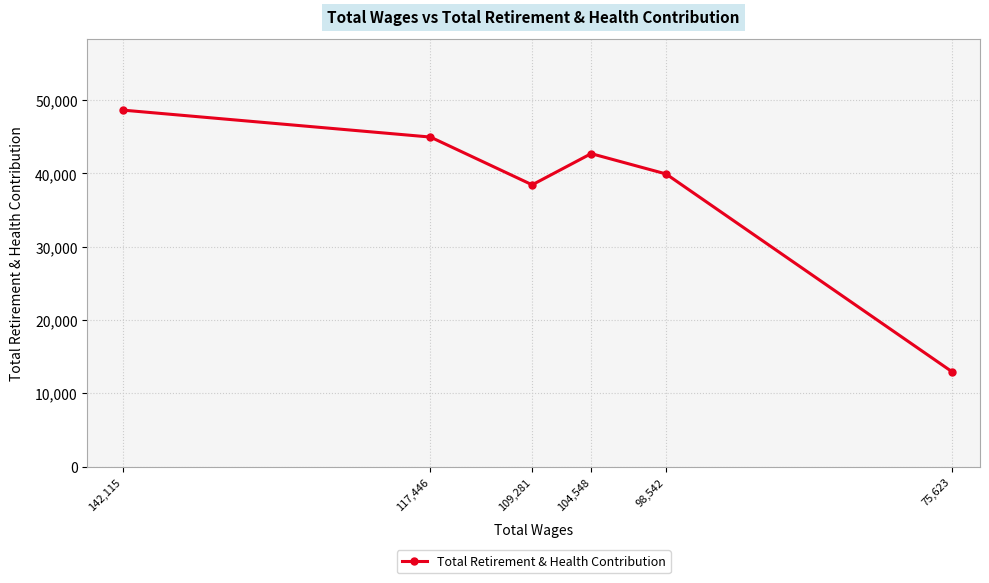

How many values are below 42708?

3